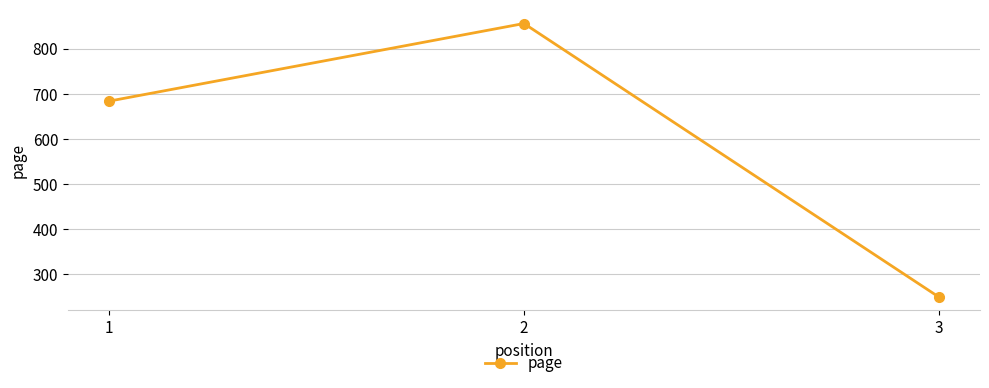

What is the minimum value shown in the chart?

250